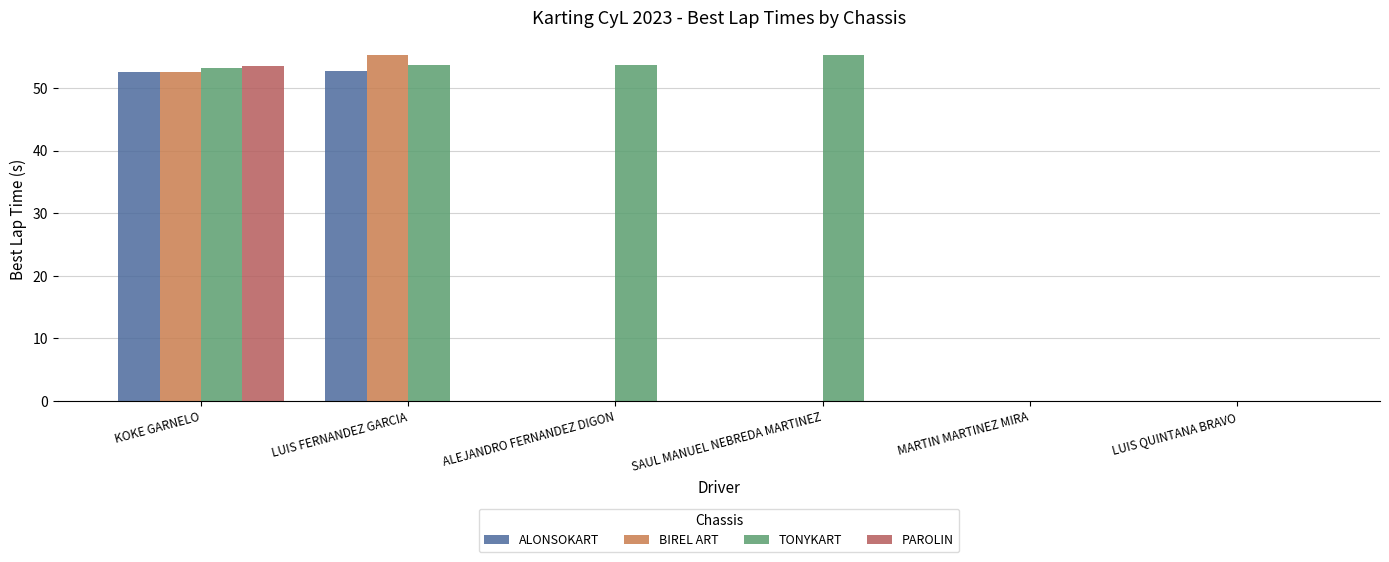

Which series has the largest total across all categories?

TONYKART